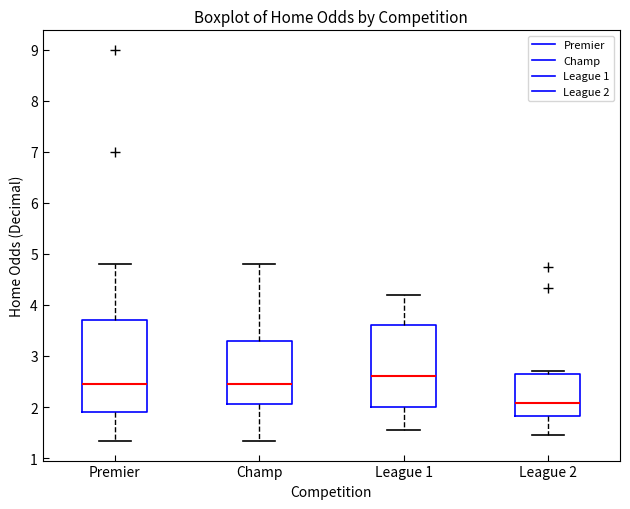

Which box's median line is the highest?

League 1